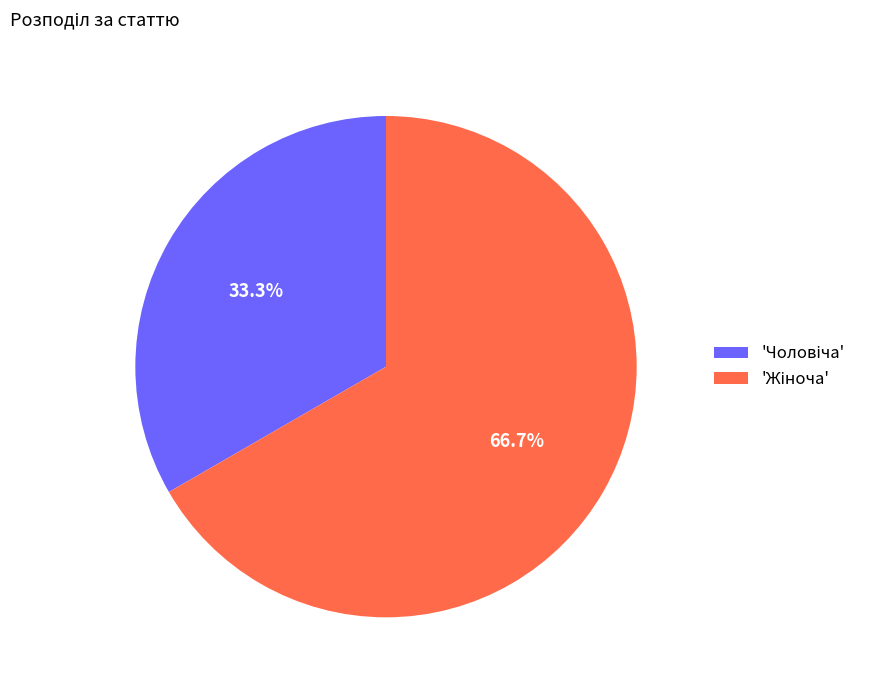

Is there a majority slice in this chart?

Yes